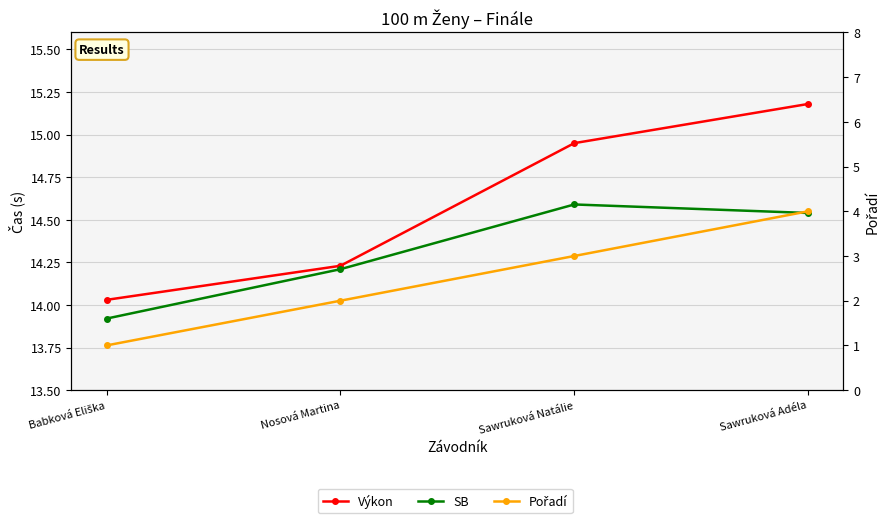

True or false: Pořadí and Výkon cross at least once.

False